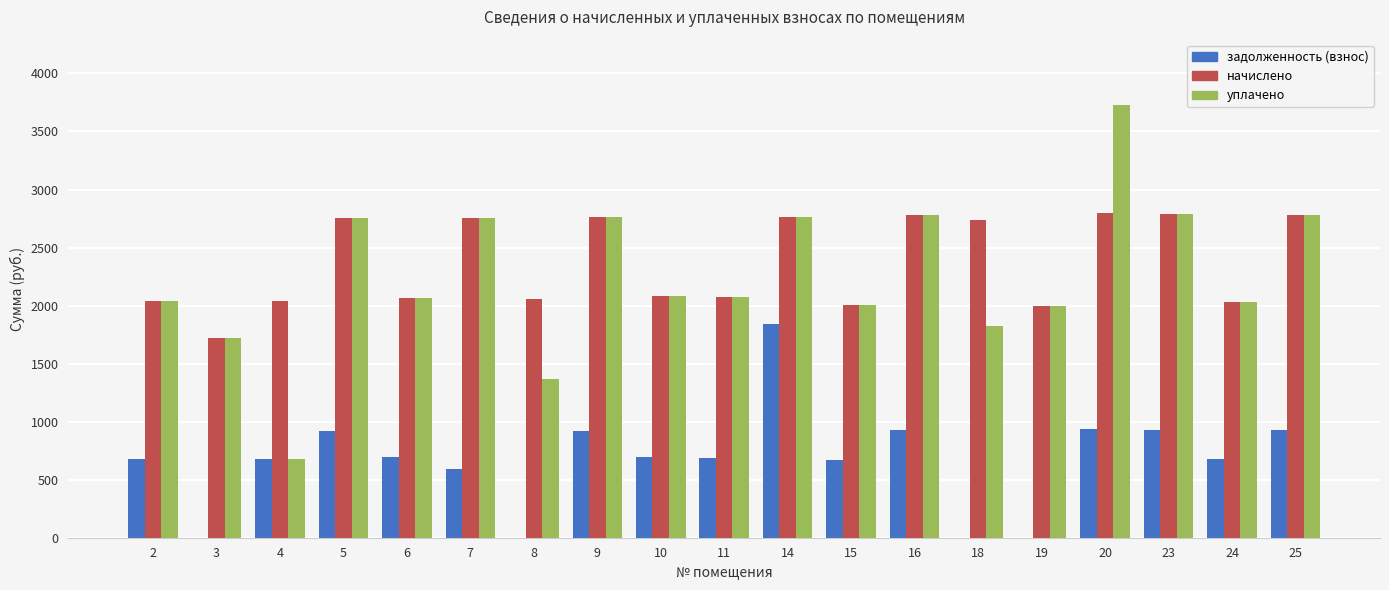

How many groups of bars are there?

19